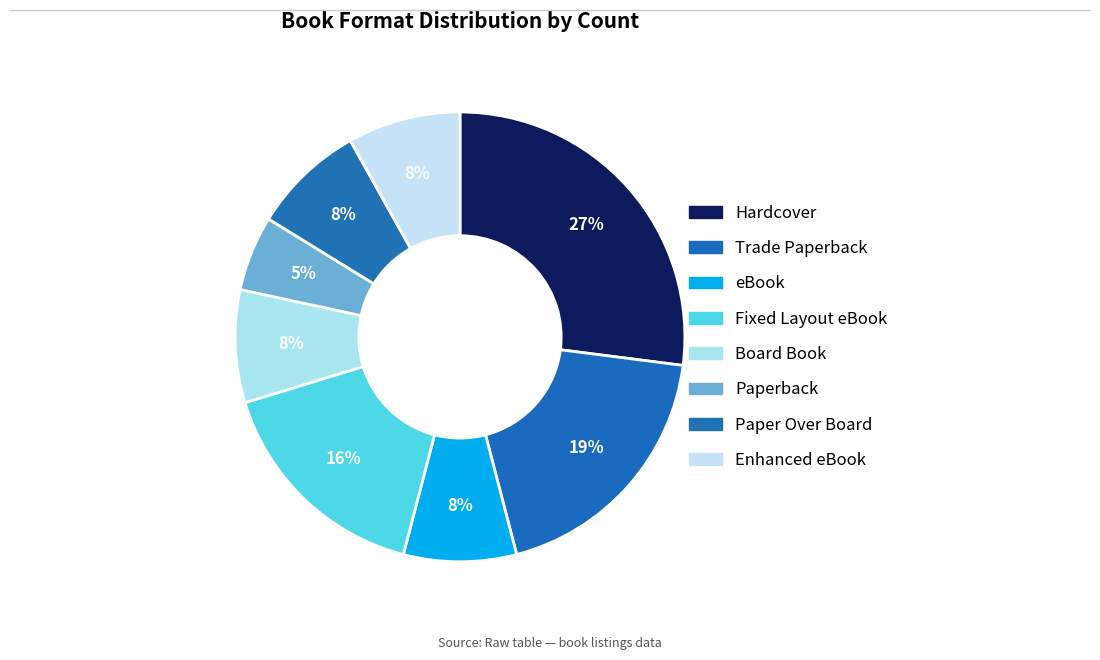

Count the number of slices in the pie.

8